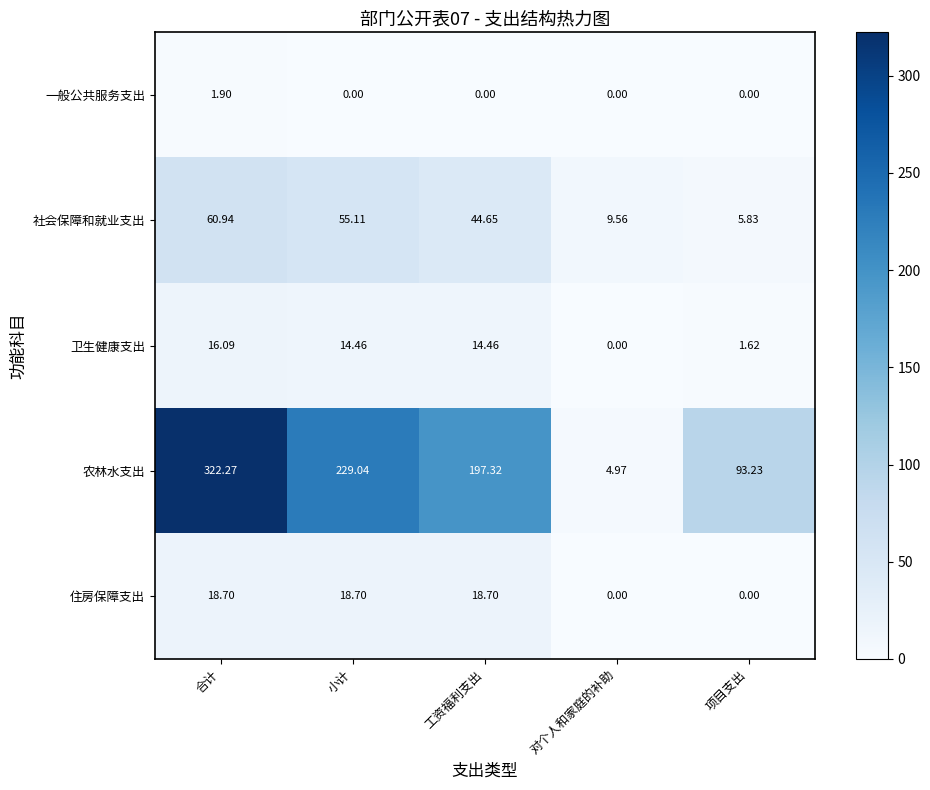

At which label does 农林水支出 first exceed 197?

合计